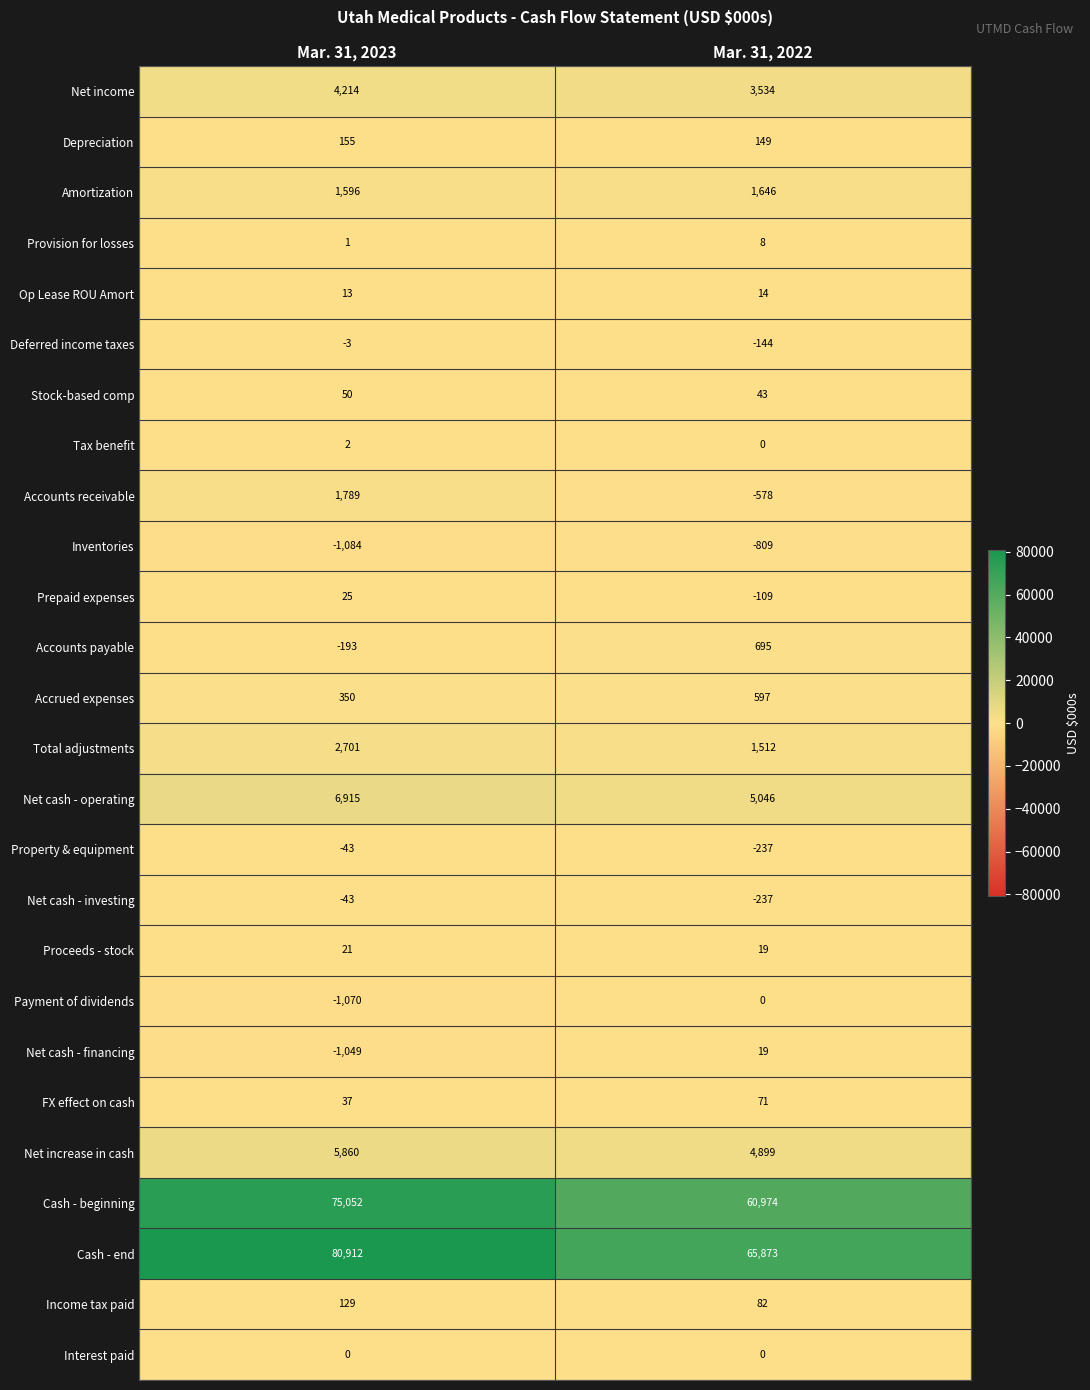

Between Mar. 31, 2023 and Mar. 31, 2022, which series saw the biggest shift?

Cash - end